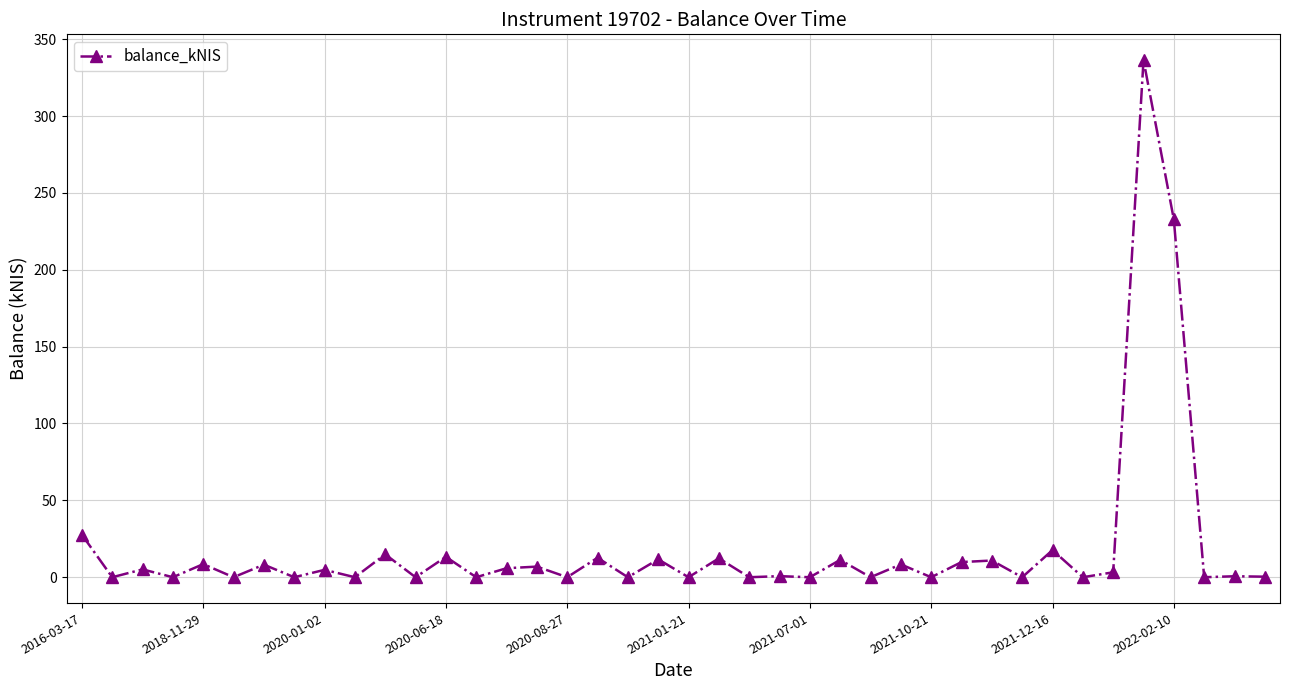

What is the value of the 22nd point from the left?

12.3